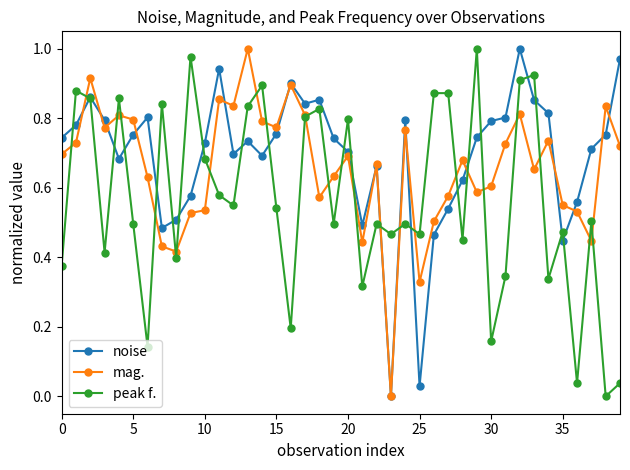

Rank the series by their average value, from highest to lowest.

noise, mag., peak f.